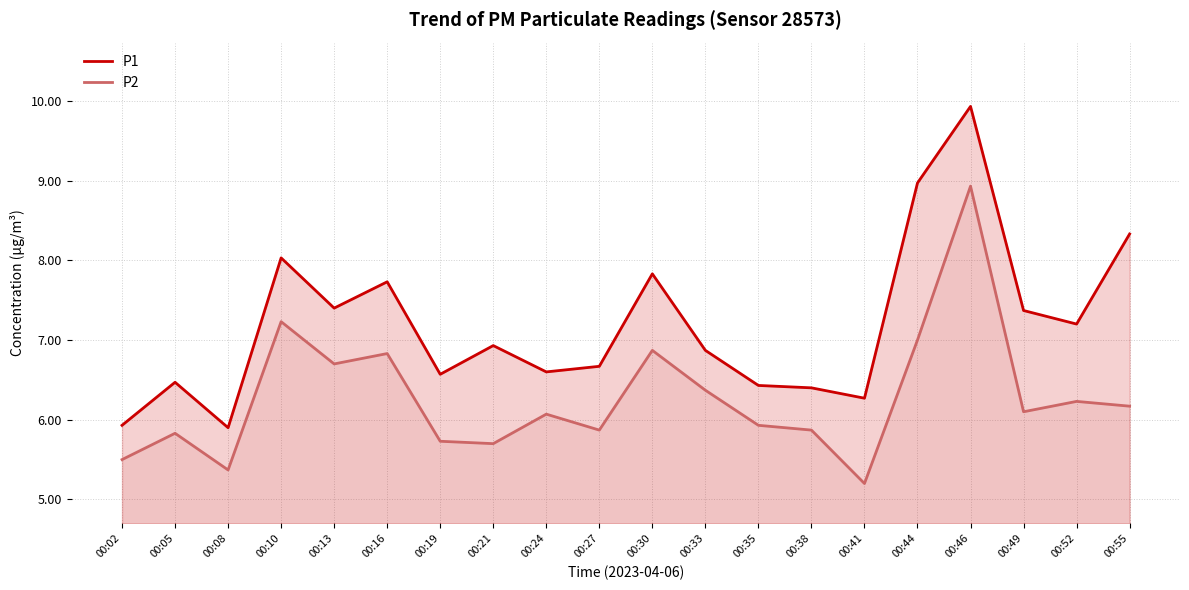

True or false: P1 and P2 intersect in this chart.

False